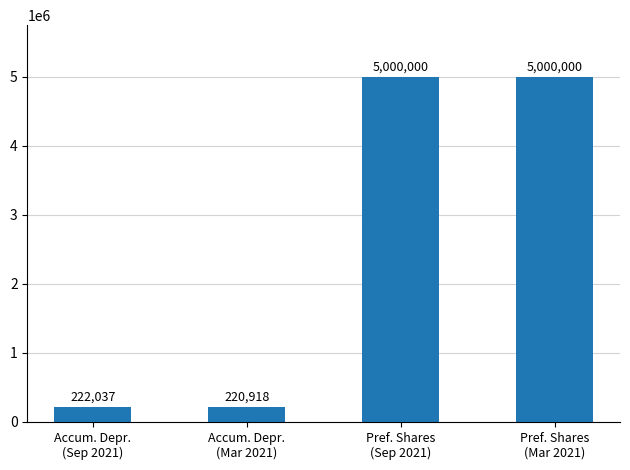

What is the sum of all values?

10442955